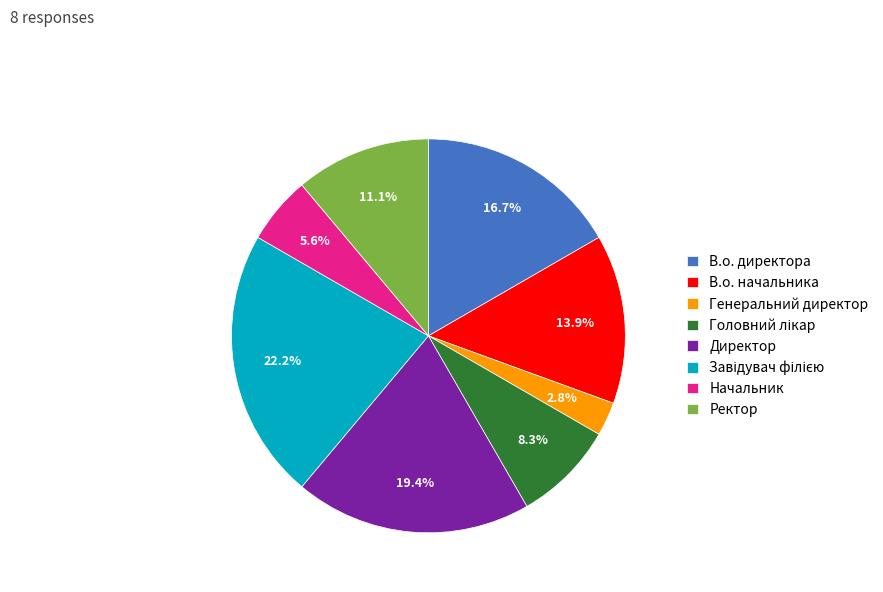

True or false: Генеральний директор accounts for 3% of the total.

True